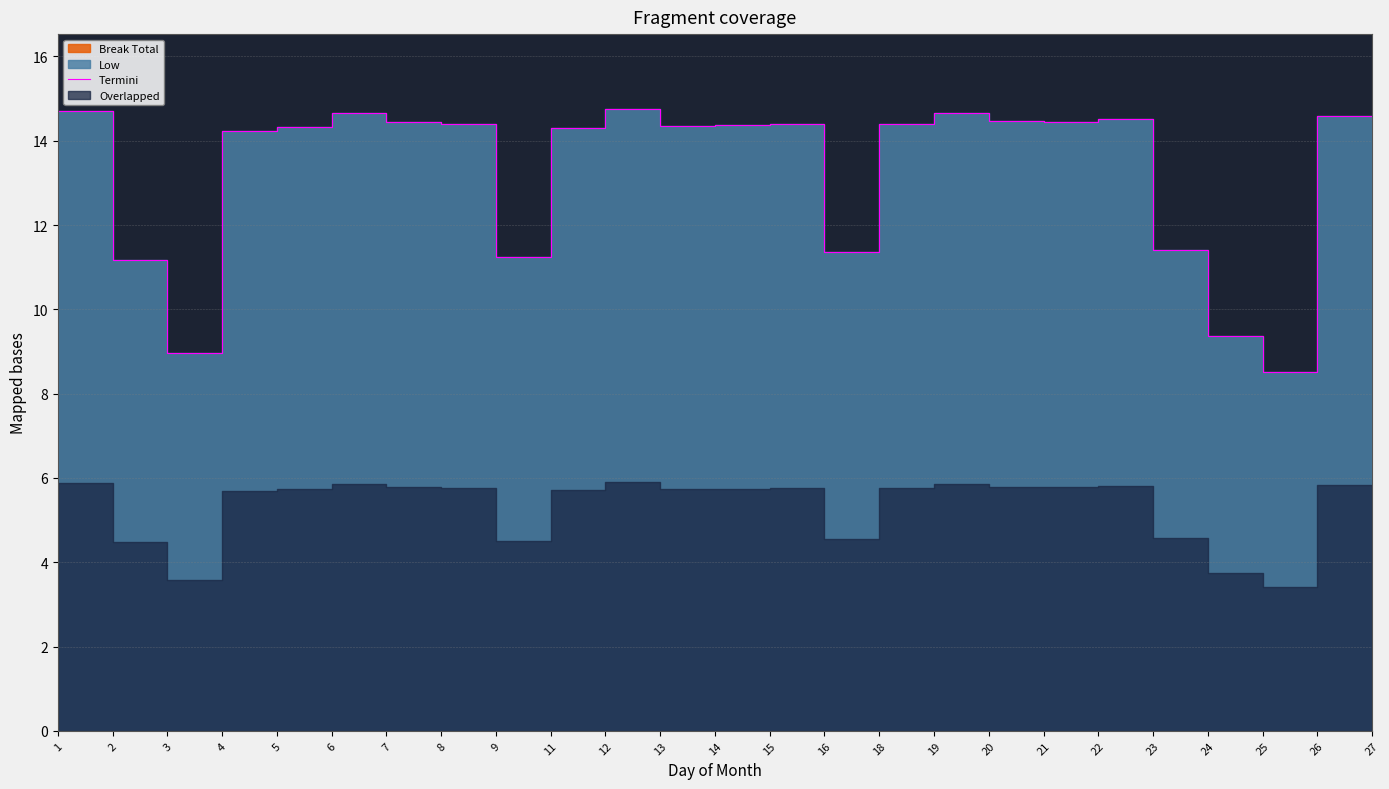

What is the change in value from 2 to 3?

-2.2